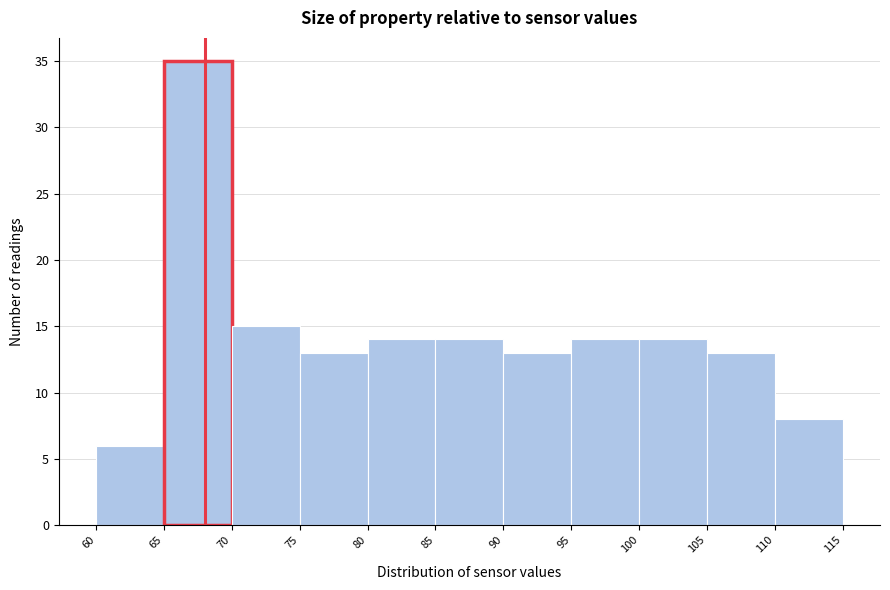

Reading left to right, list every bar in this chart as the range it spans on the x-axis followed by its height. The values are not printed on the chart, so give them approximately, as read against the axis.

60 to 65: 6
65 to 70: 35
70 to 75: 15
75 to 80: 13
80 to 85: 14
85 to 90: 14
90 to 95: 13
95 to 100: 14
100 to 105: 14
105 to 110: 13
110 to 115: 8